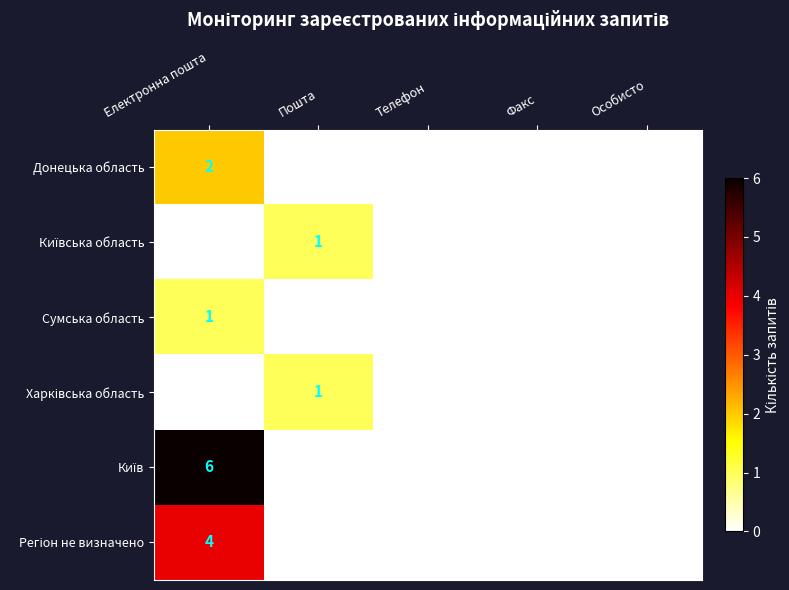

Rank the series at Факс from highest to lowest value.

Донецька область, Київська область, Сумська область, Харківська область, Київ, Регіон не визначено